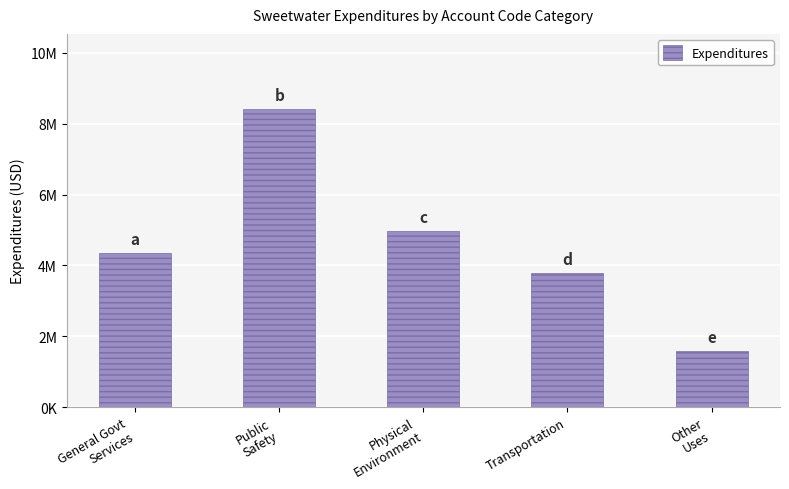

At which label is the value closest to 5006451?

Physical
Environment